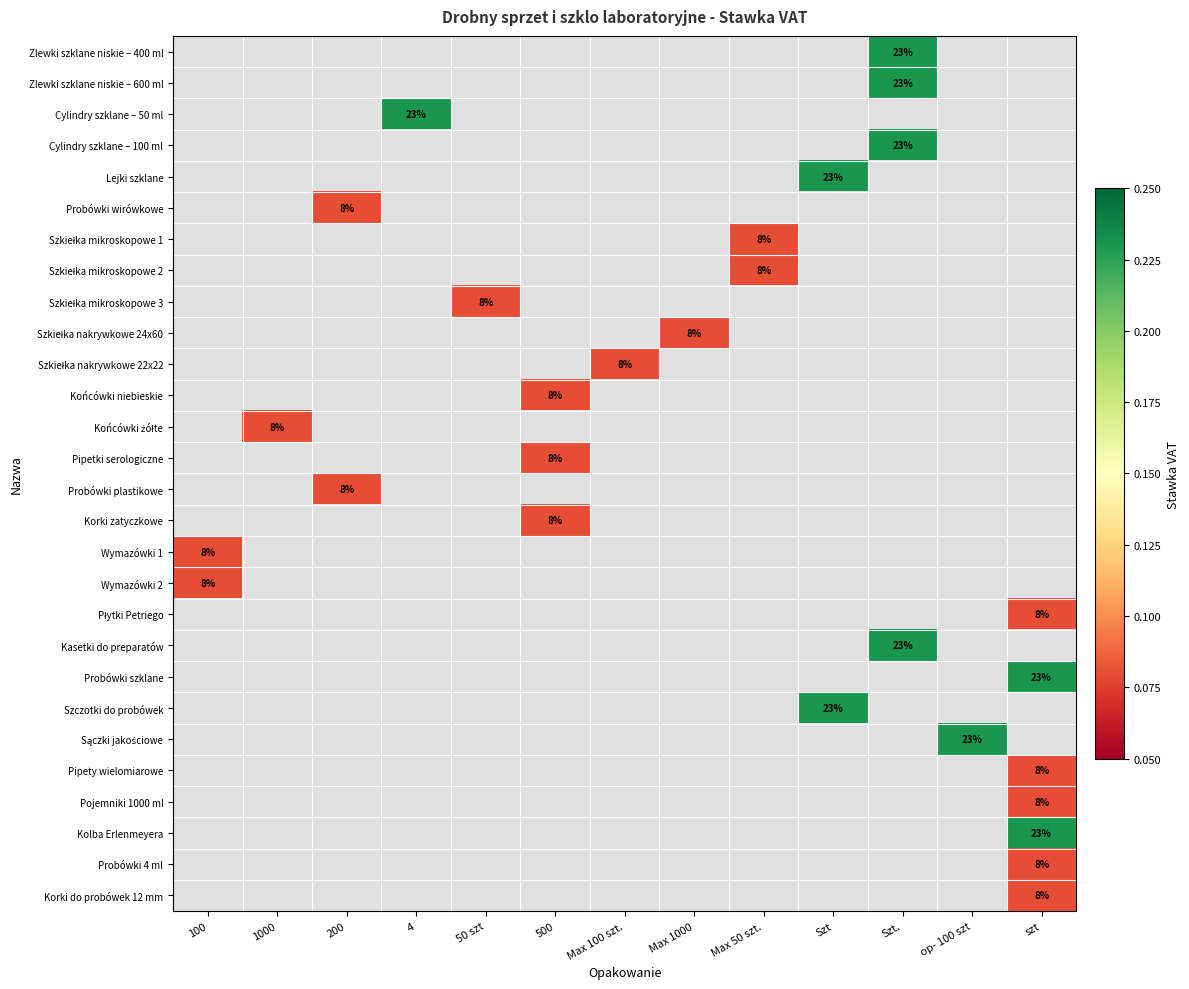

What is the smallest value displayed?

0.1